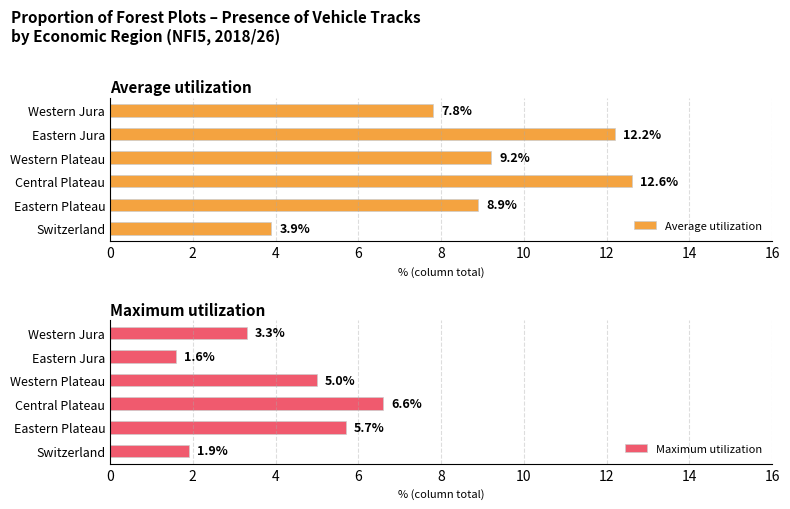

What is the maximum value for Average utilization?

12.6